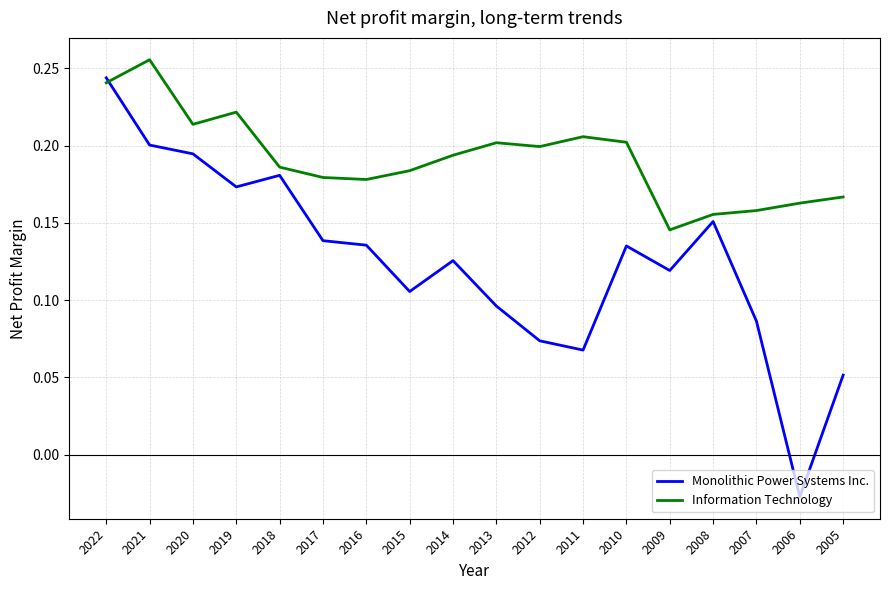

Which category has the highest value in the Information Technology series?

2021